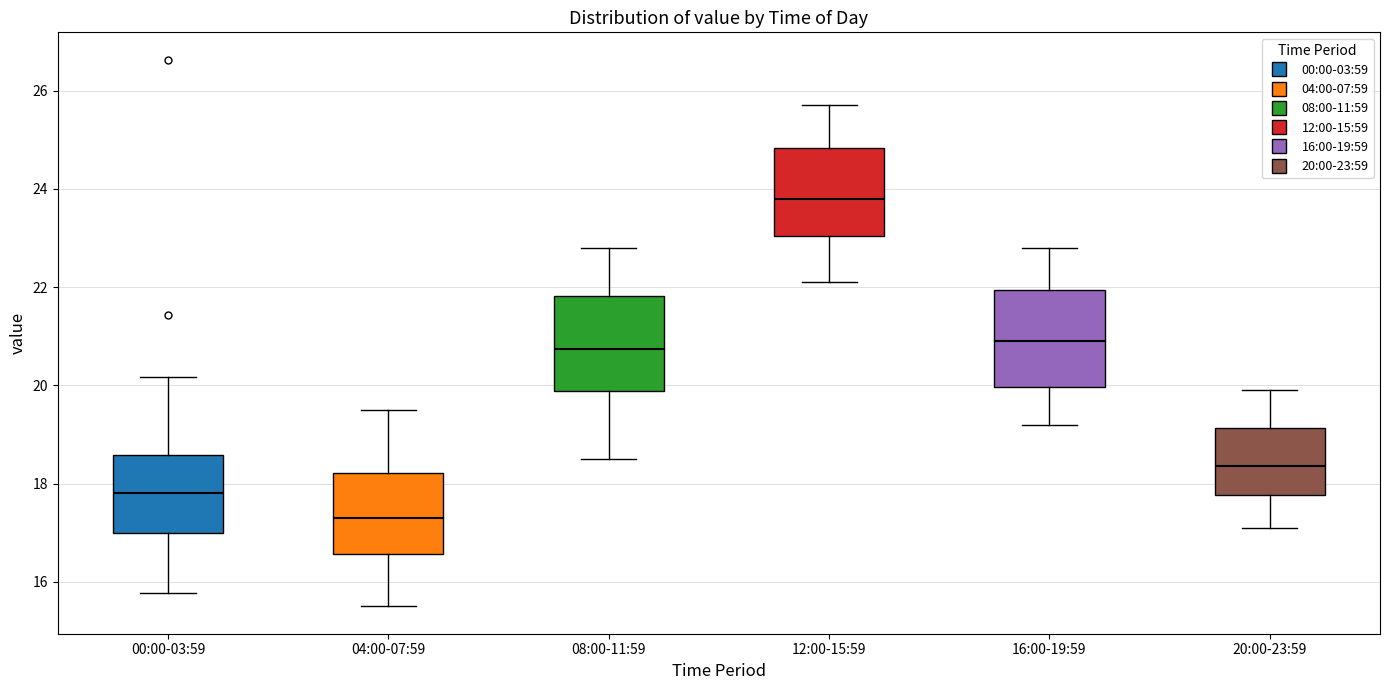

Reading left to right, transcribe this box plot: for each box, give where its median line is, the range the box spans, and where its two whiskers end, as read against the y-axis. The values are not printed on the chart, so give them approximately, as read against the axis.

00:00-03:59: median 17.8, box 17.0 to 18.6, whiskers 15.8 to 20.2
04:00-07:59: median 17.4, box 16.6 to 18.2, whiskers 15.6 to 19.6
08:00-11:59: median 20.8, box 19.8 to 21.8, whiskers 18.6 to 22.8
12:00-15:59: median 23.8, box 23.0 to 24.8, whiskers 22.2 to 25.8
16:00-19:59: median 21.0, box 20.0 to 22.0, whiskers 19.2 to 22.8
20:00-23:59: median 18.4, box 17.8 to 19.2, whiskers 17.2 to 20.0